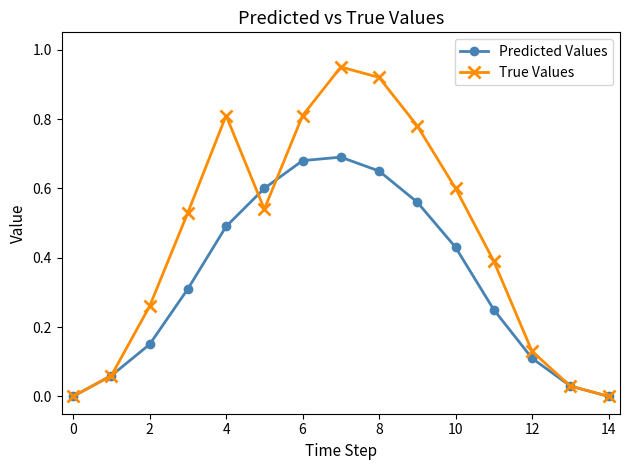

List the series in order of their peak value, highest first.

True Values, Predicted Values